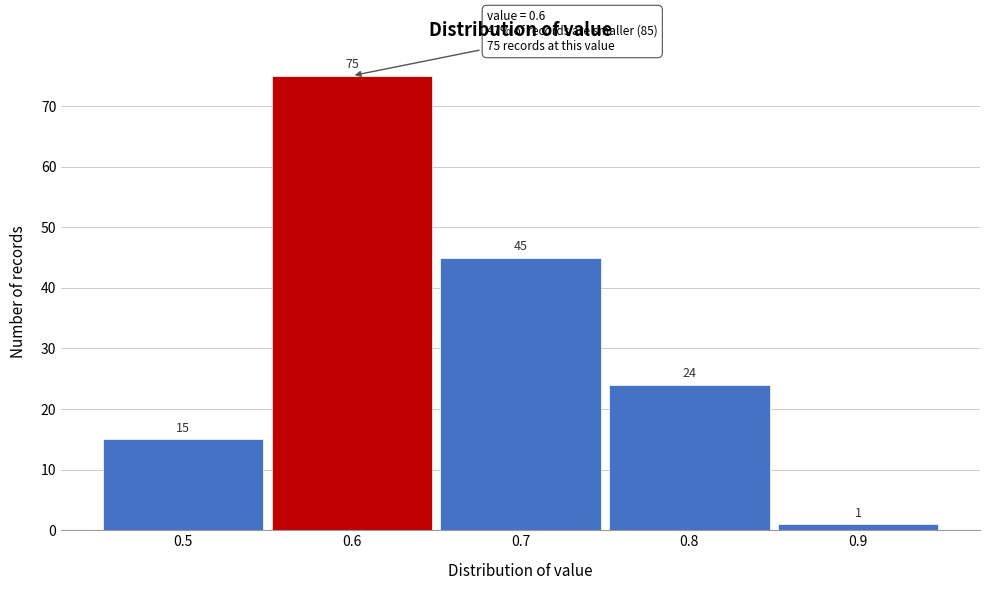

Over which range of the x-axis is the bar tallest?

0.55 to 0.65